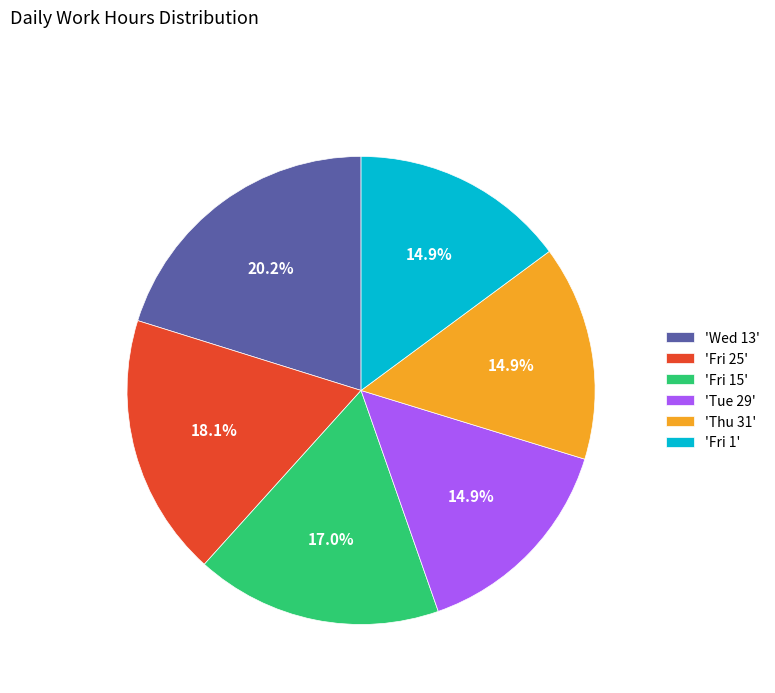

Is there a majority slice in this chart?

No